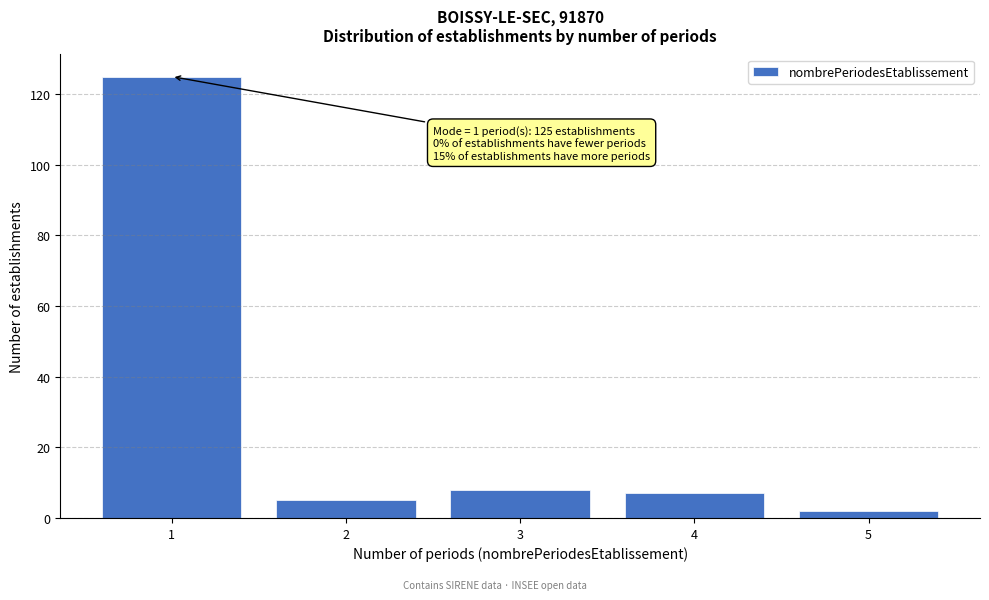

Over which range of the x-axis is the bar tallest?

0.5 to 1.5